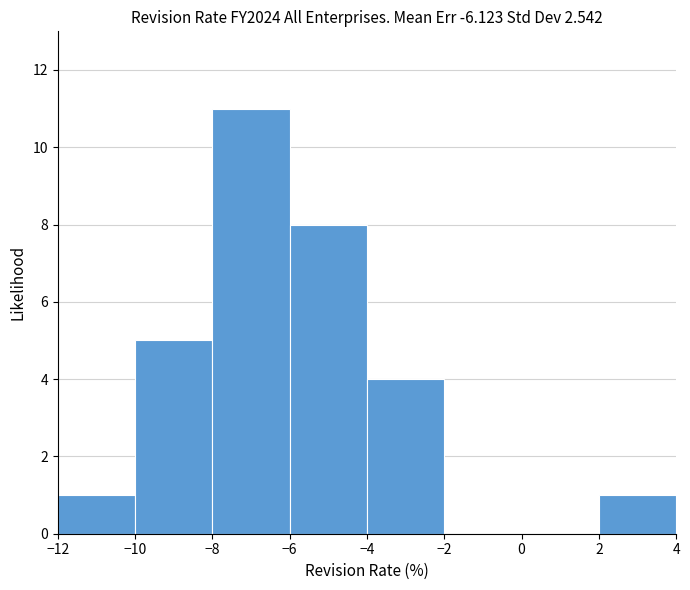

Reading left to right, list every bar in this chart as the range it spans on the x-axis followed by its height. The values are not printed on the chart, so give them approximately, as read against the axis.

-12 to -10: 1
-10 to -8: 5
-8 to -6: 11
-6 to -4: 8
-4 to -2: 4
-2 to 0: 0
0 to 2: 0
2 to 4: 1